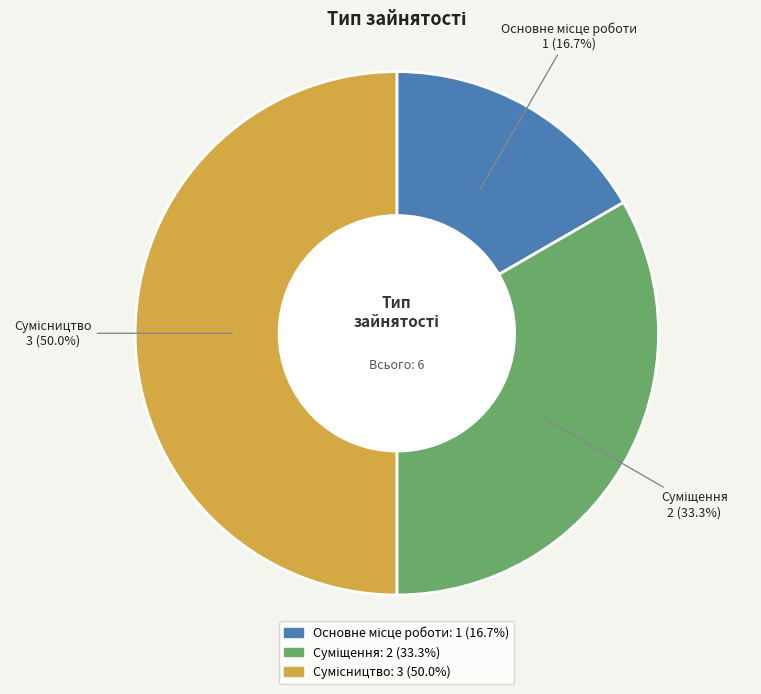

How many slices are in this pie chart?

3